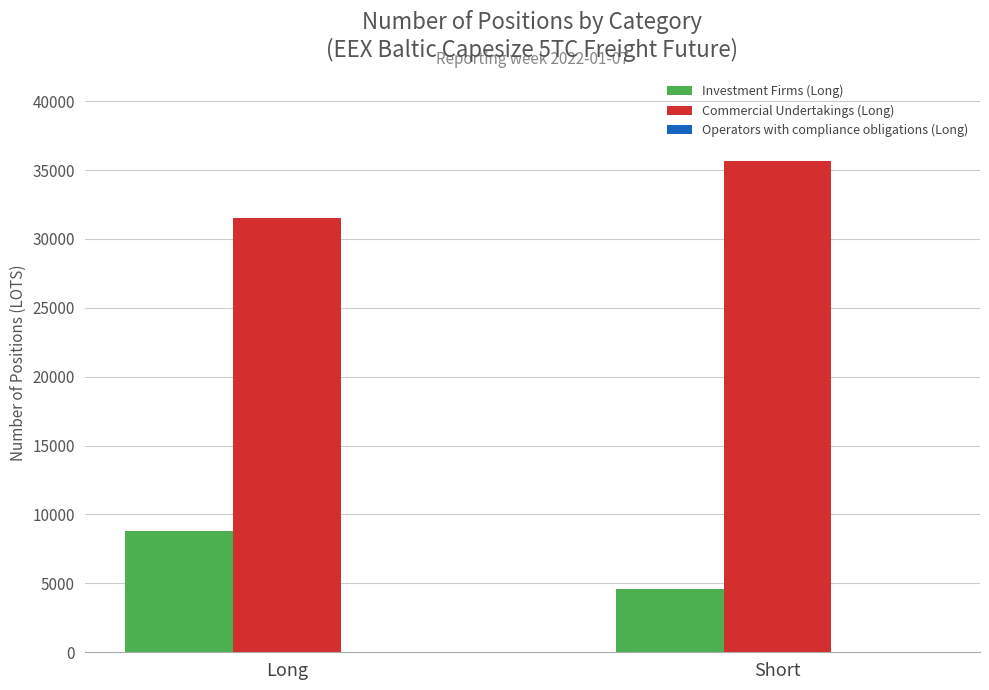

How many groups of bars are there?

2